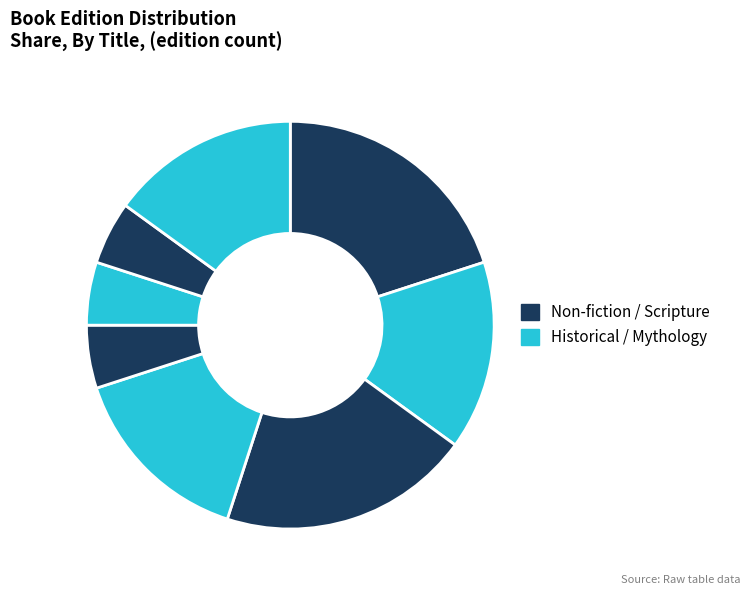

How many segments does this pie chart have?

8